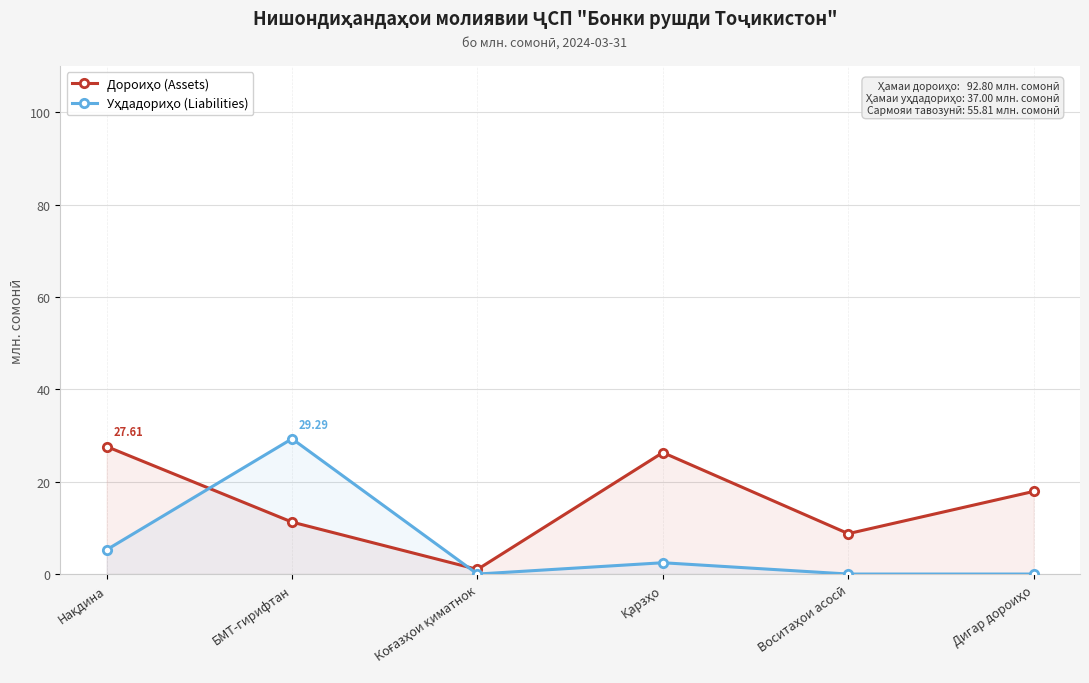

What is the label of the 2nd point from the right?

Воситаҳои асосӣ